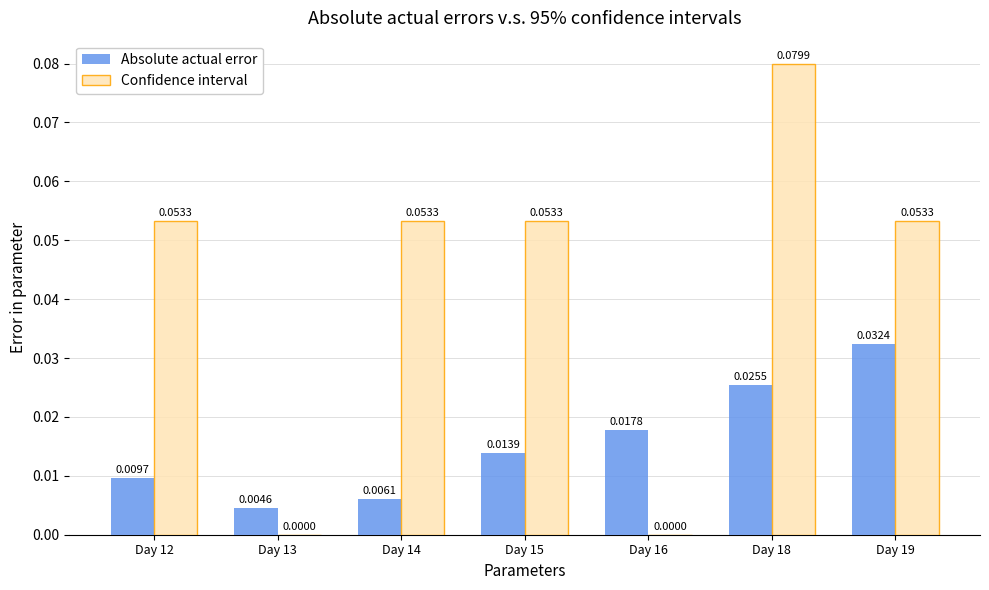

True or false: Confidence interval has a value of 0.0 at Day 13.

True